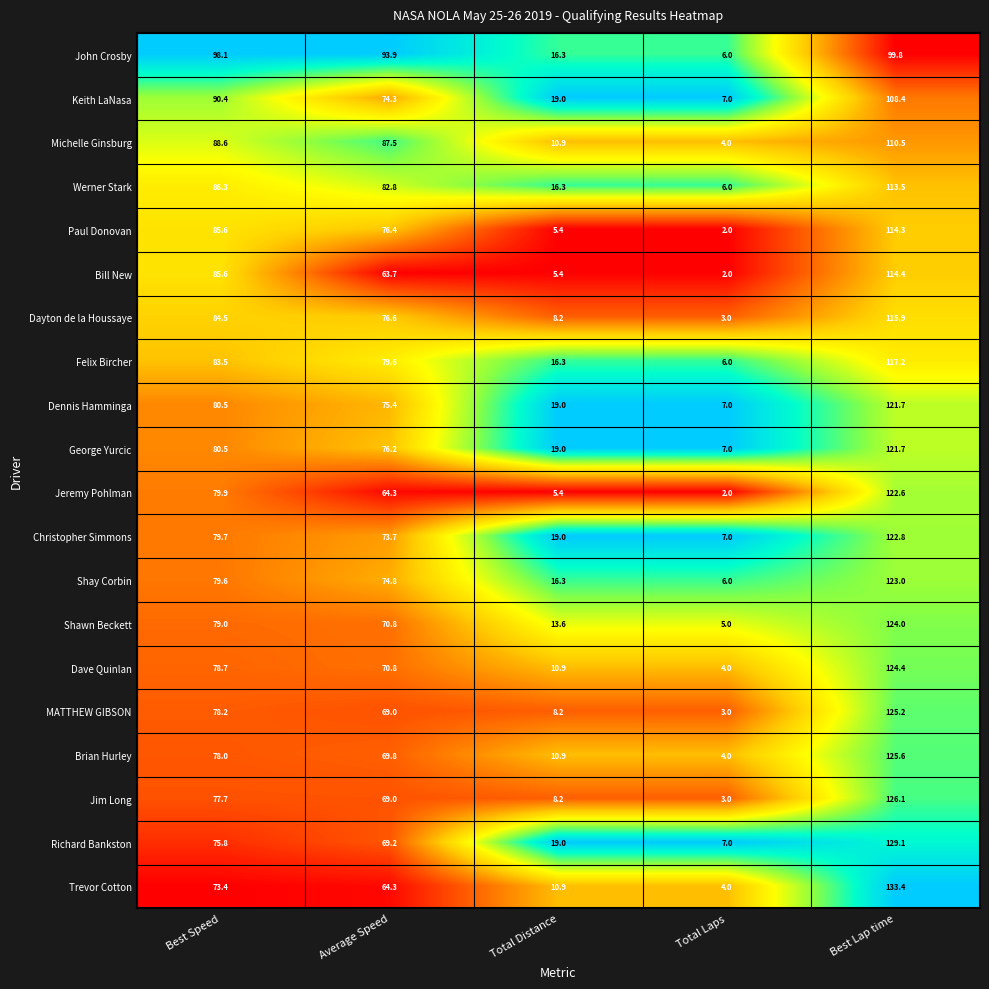

Where does the Trevor Cotton series first go above 64?

Best Speed